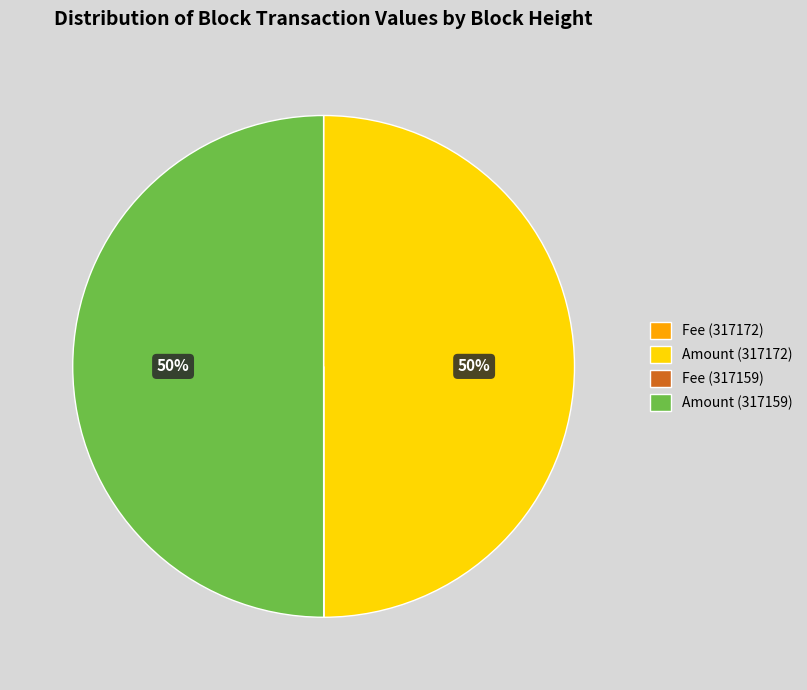

To the nearest percent, what is the average slice percentage?

25%